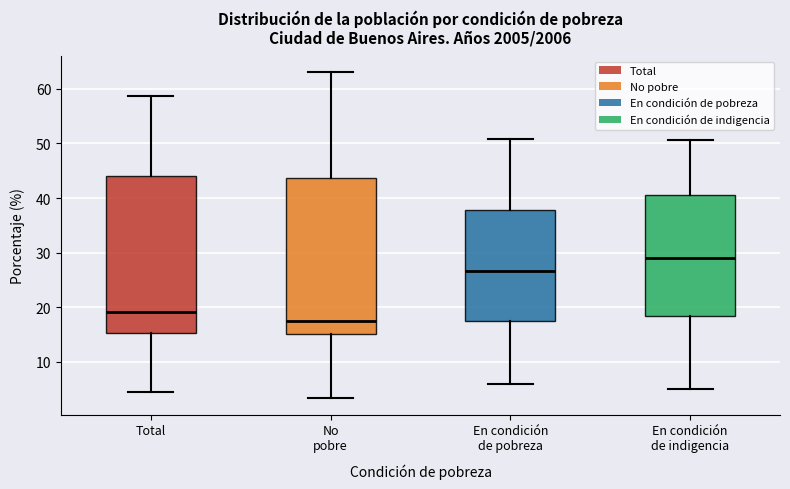

Reading left to right, read every box against the y-axis: the position of its median line, the range the box covers, and the ends of its whiskers. The values are not printed on the chart, so give them approximately, as read against the axis.

Total: median 19, box 15 to 44, whiskers 4 to 59
No pobre: median 18, box 15 to 44, whiskers 3 to 63
En condición de pobreza: median 27, box 18 to 38, whiskers 6 to 51
En condición de indigencia: median 29, box 18 to 40, whiskers 5 to 51